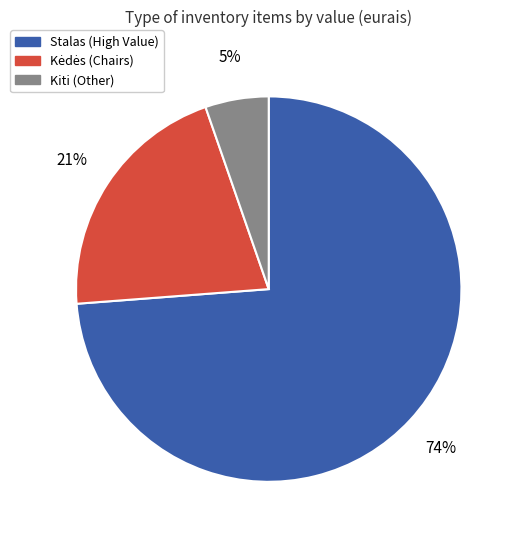

To the nearest percent, what is the average slice percentage?

33%